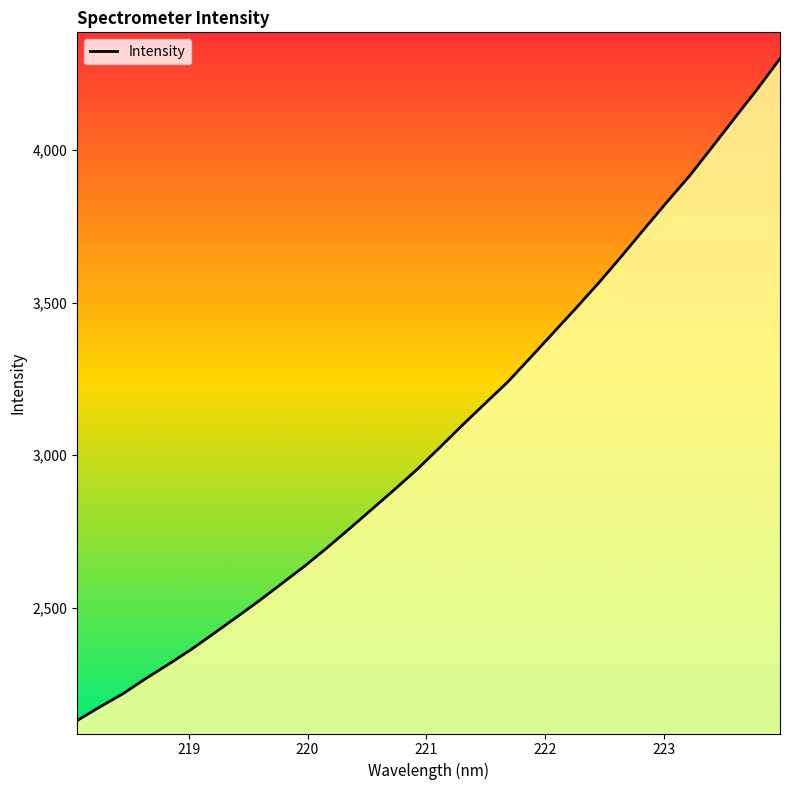

What is the smallest value displayed?

2131.0